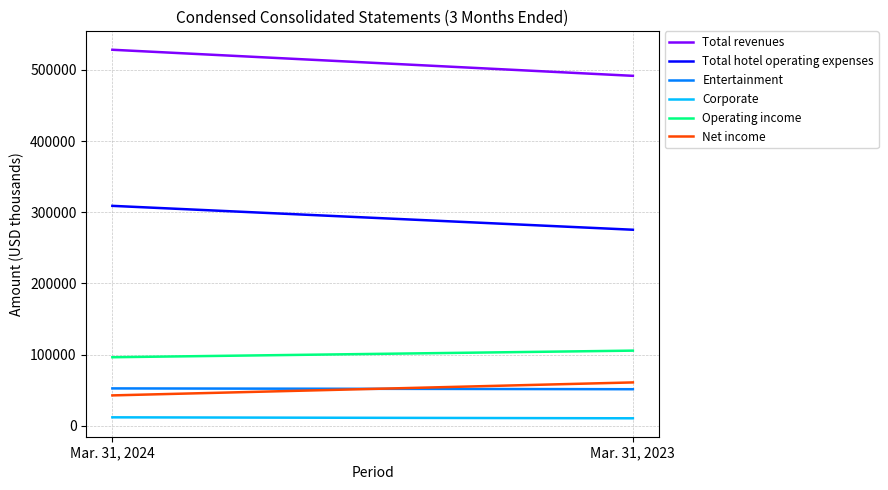

What are all the series names shown in the legend?

Total revenues, Total hotel operating expenses, Entertainment, Corporate, Operating income, Net income